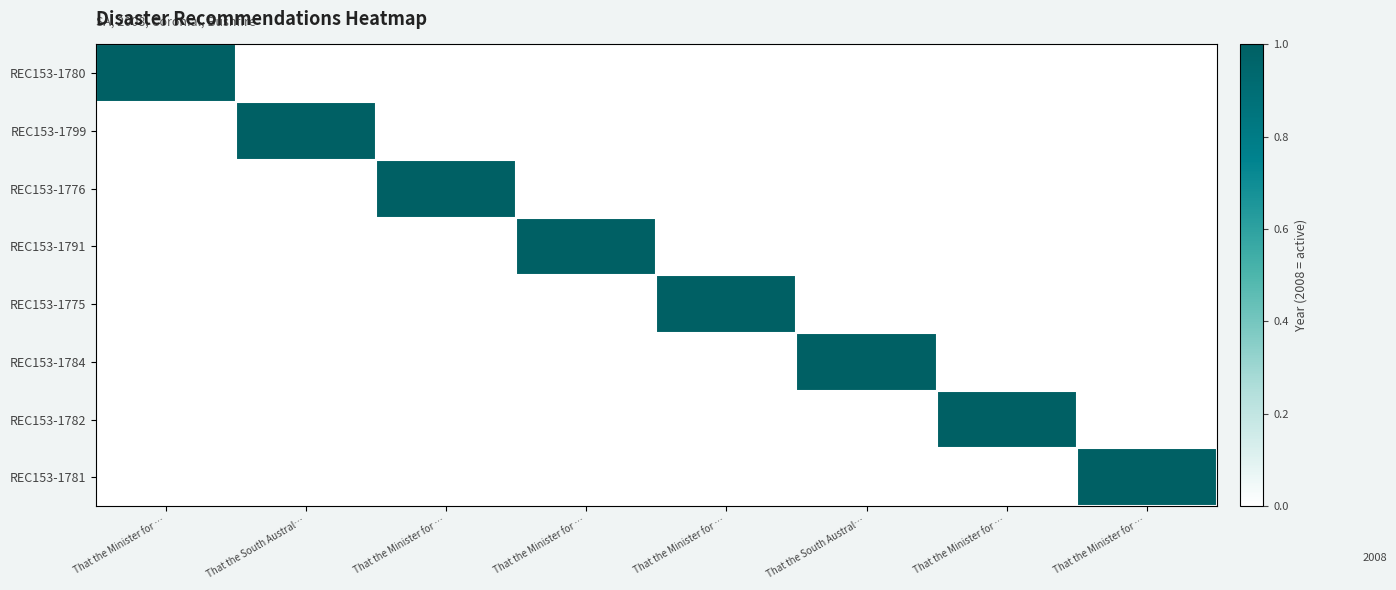

At That the Minister for …, list the series in order from largest to smallest.

REC153-1780, REC153-1799, REC153-1776, REC153-1791, REC153-1775, REC153-1784, REC153-1782, REC153-1781